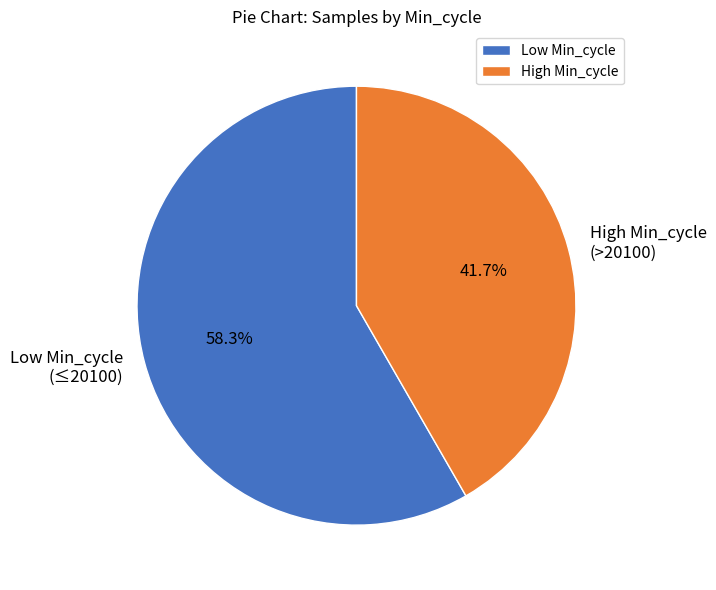

Between High Min_cycle (>20100) and Low Min_cycle (≤20100), which is larger?

Low Min_cycle (≤20100)